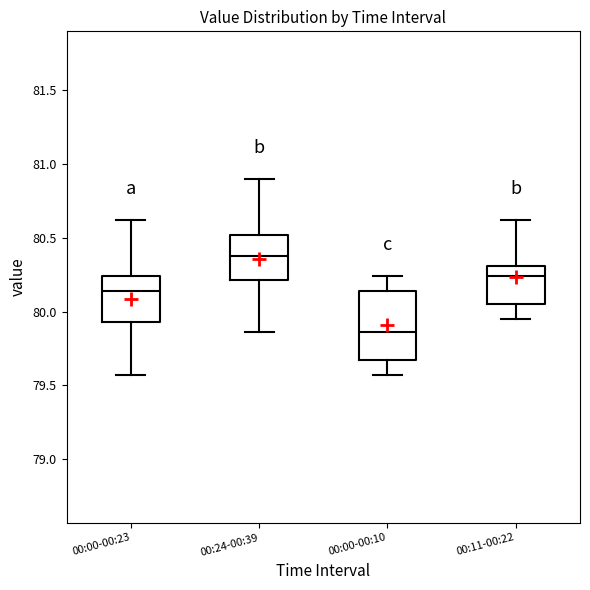

Where does the upper whisker of the box for 00:24-00:39 end on the y-axis? The values are not printed on the chart, so give them approximately, as read against the axis.

80.90